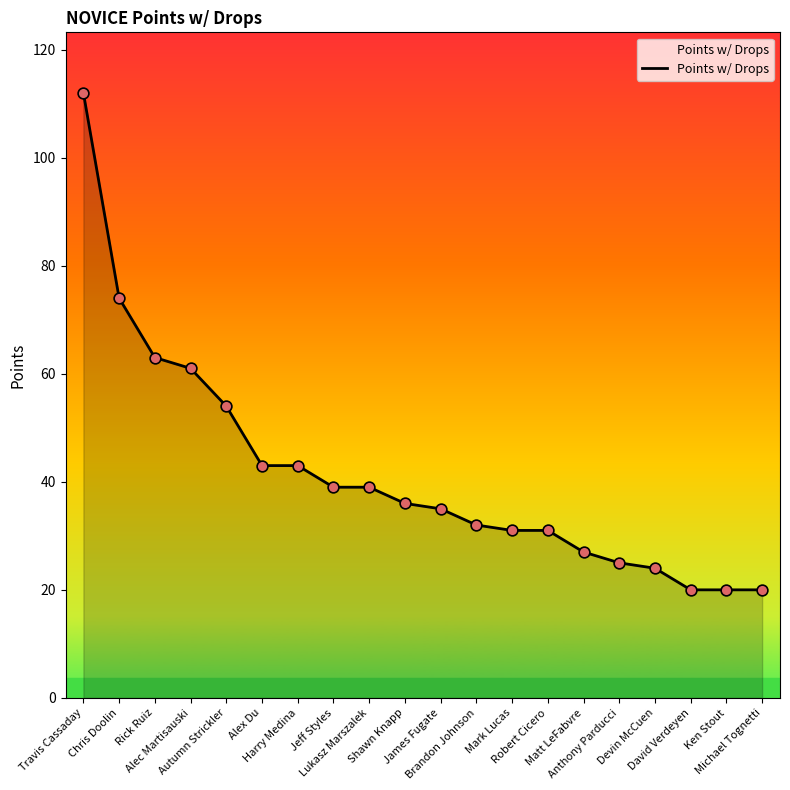

Approximately how many times larger is the value at David Verdeyen compared to Lukasz Marszalek?

0.5